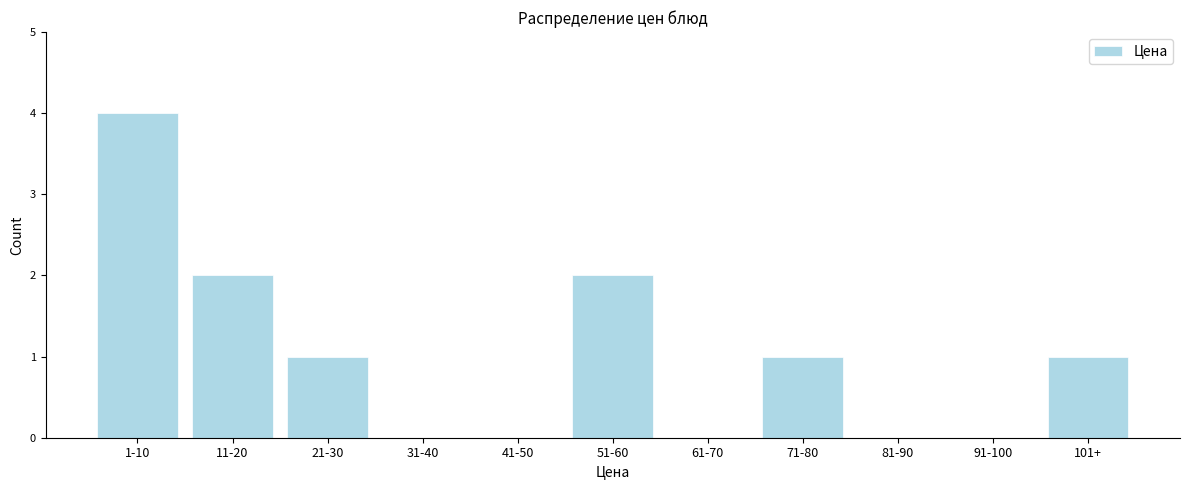

Reading right to left, extract all data points from this chart.

101+=1	91-100=0	81-90=0	71-80=1	61-70=0	51-60=2	41-50=0	31-40=0	21-30=1	11-20=2	1-10=4